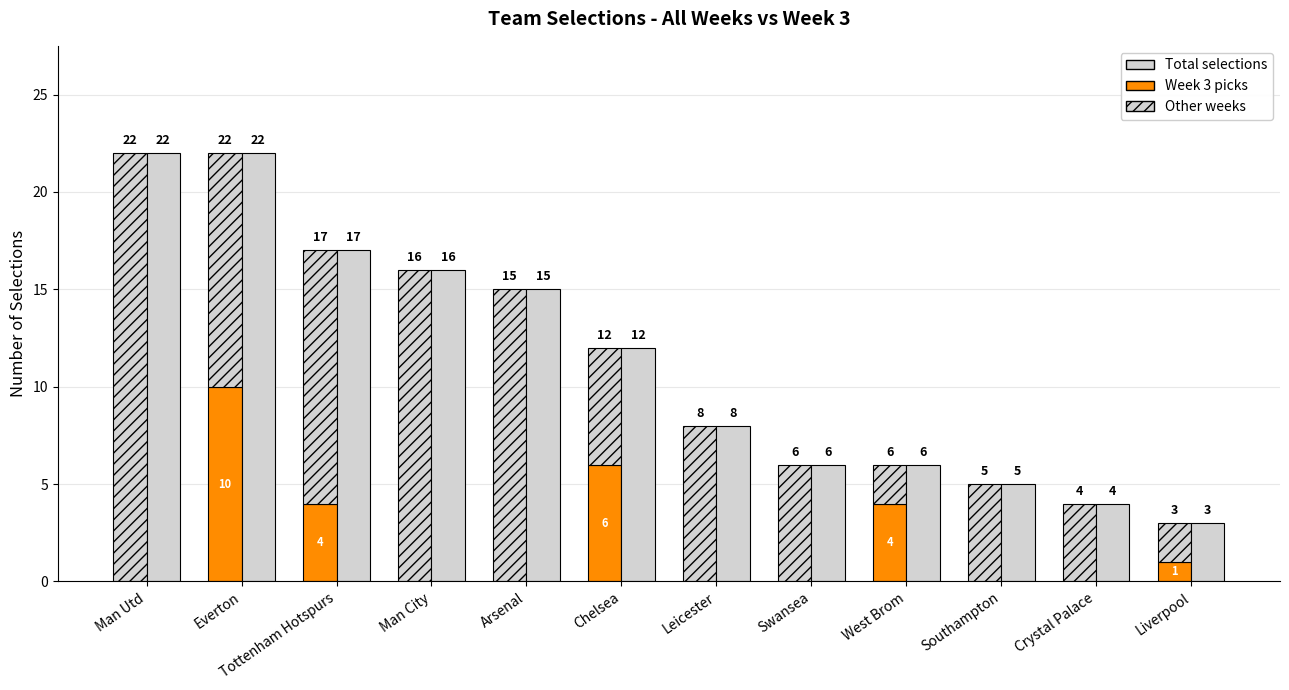

What is the label of the 6th bar from the right?

Leicester